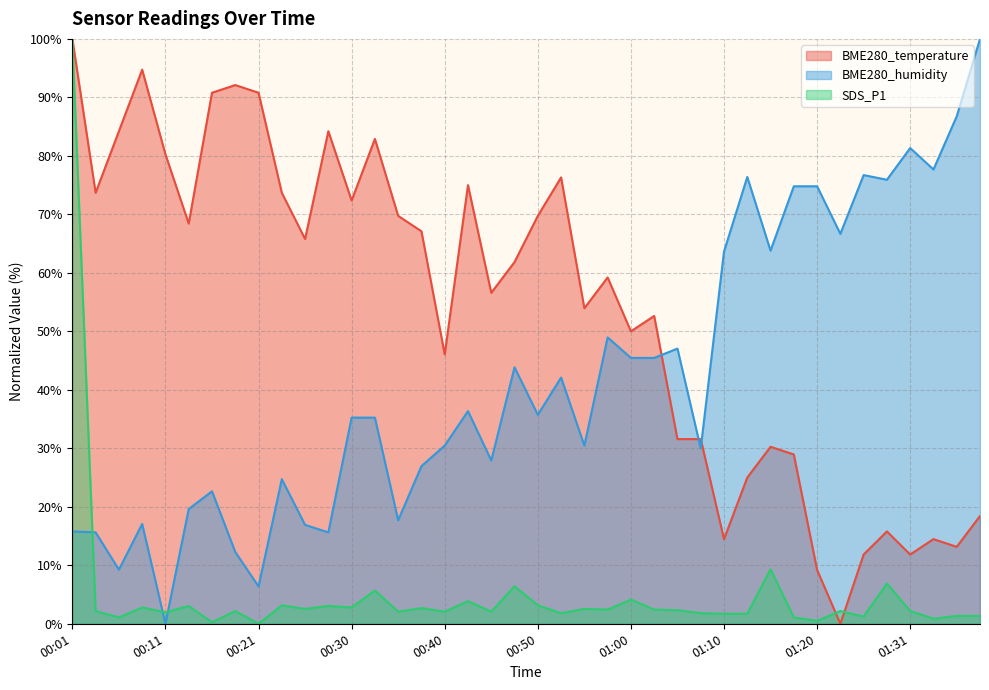

What is the average value of the BME280_humidity series?

41.8